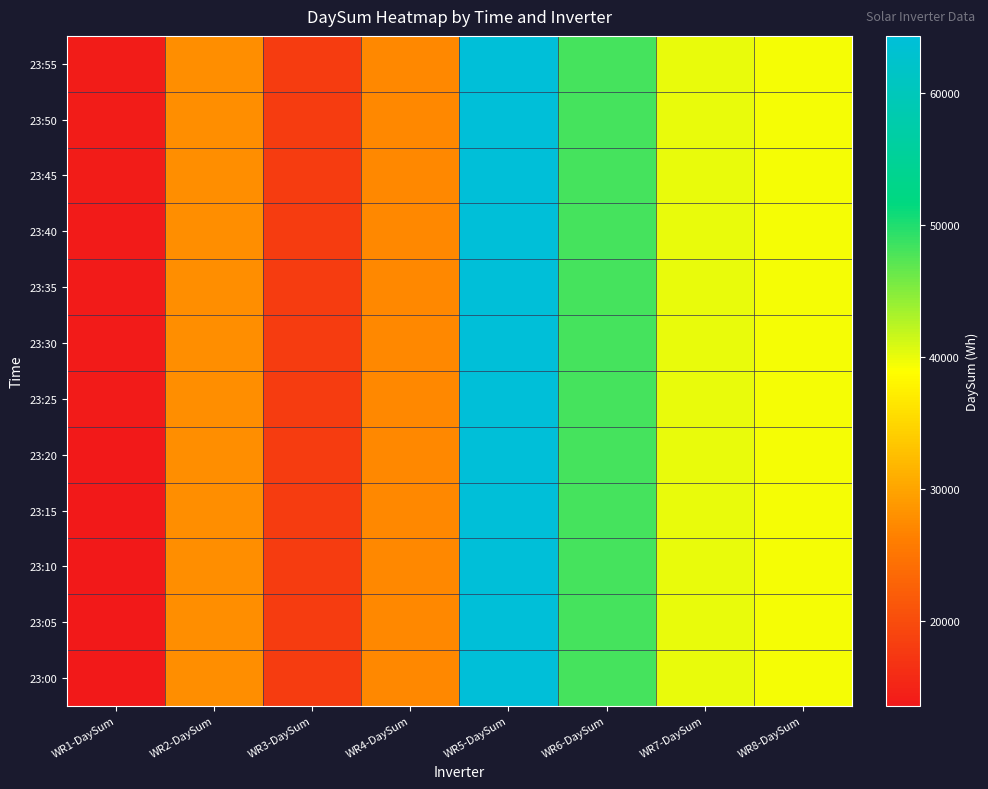

What is the minimum value shown in the chart?

13547